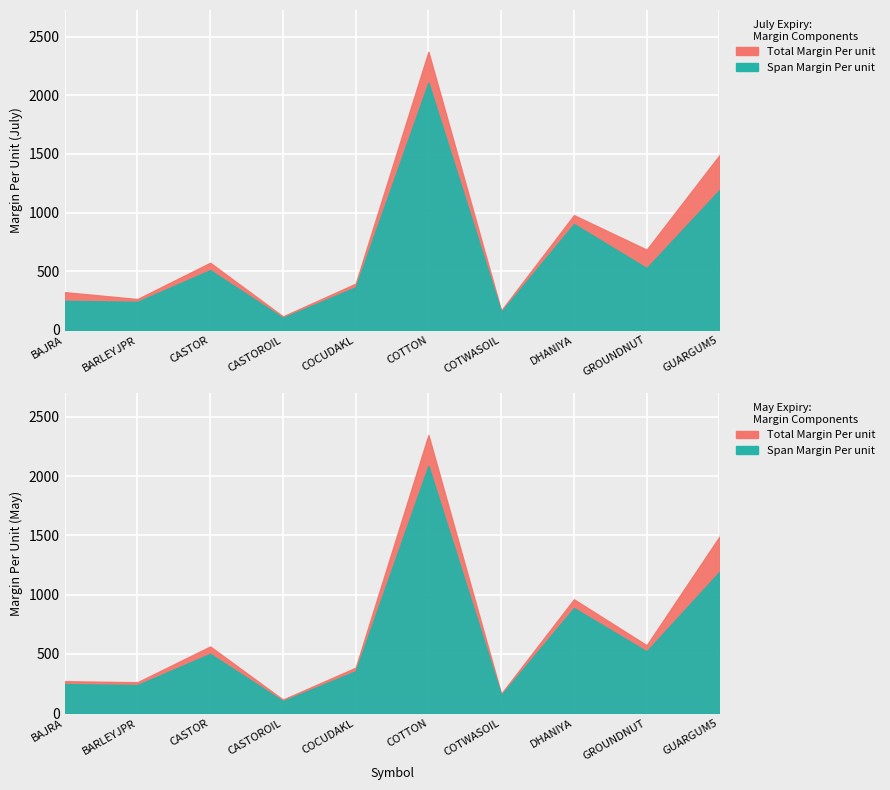

Where is the first local maximum for Total Margin Per unit?

CASTOR